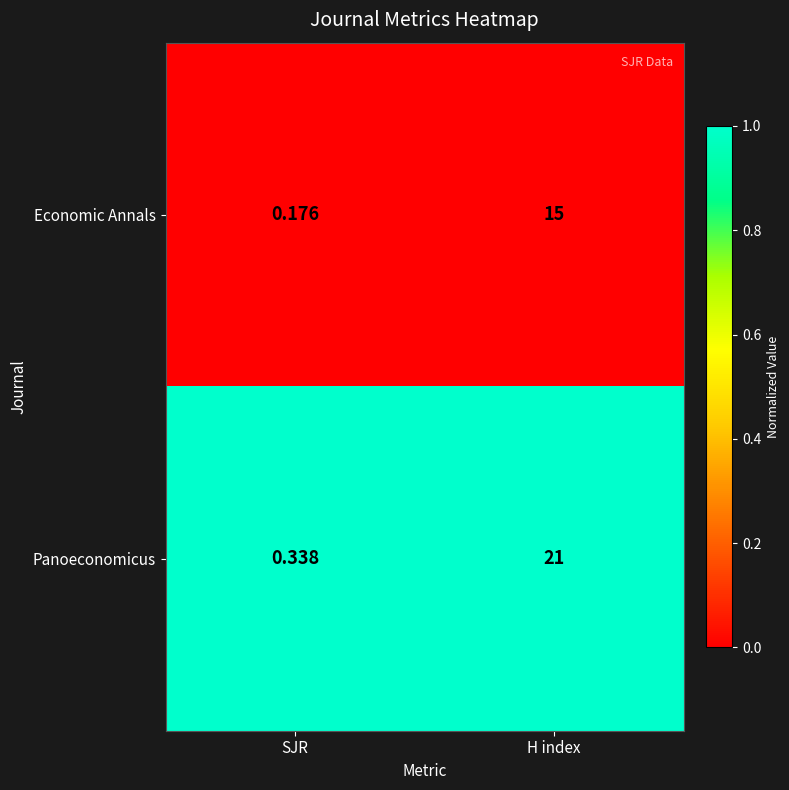

Rank the series by their average value, from highest to lowest.

Panoeconomicus, Economic Annals